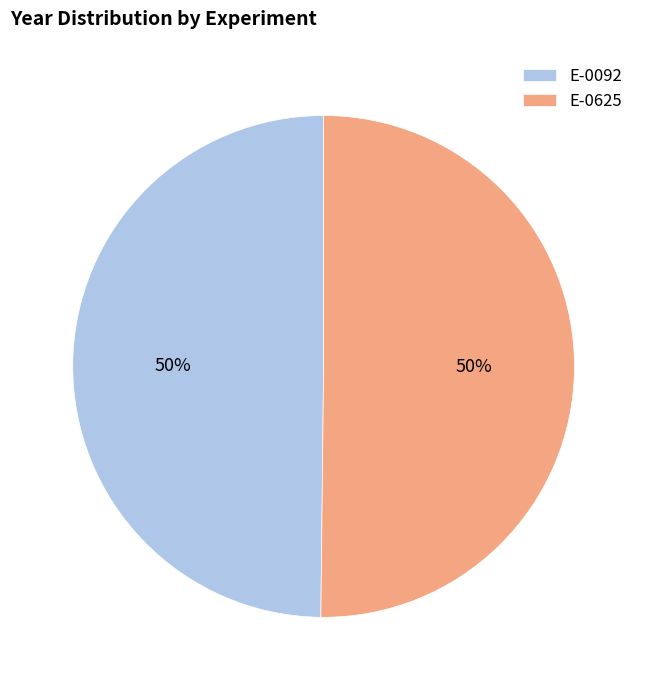

To the nearest percent, what is the average slice percentage?

50%